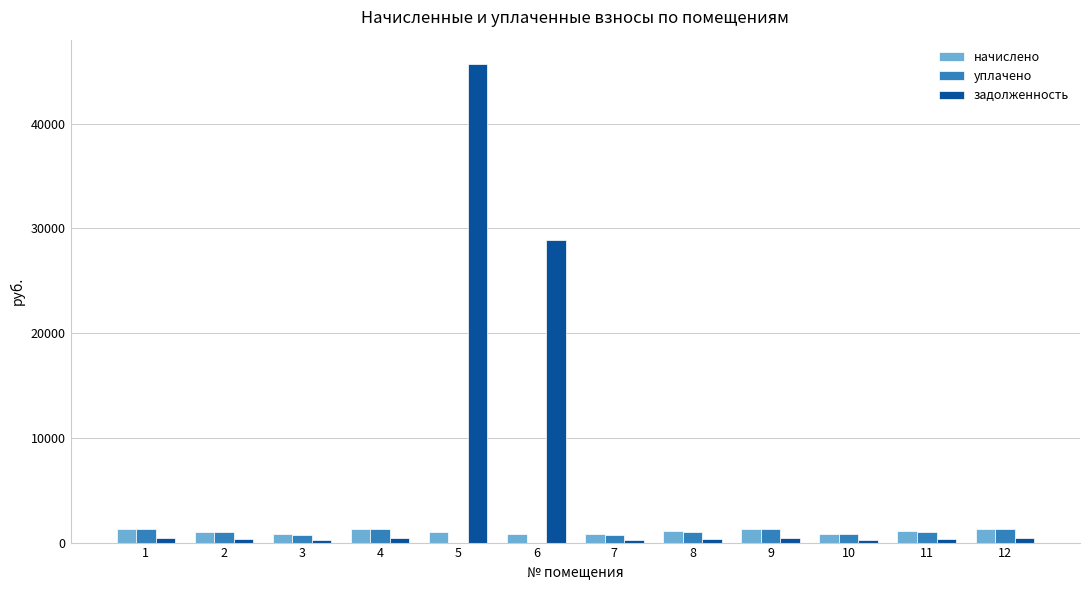

Which series changed the most between 5 and 7?

задолженность